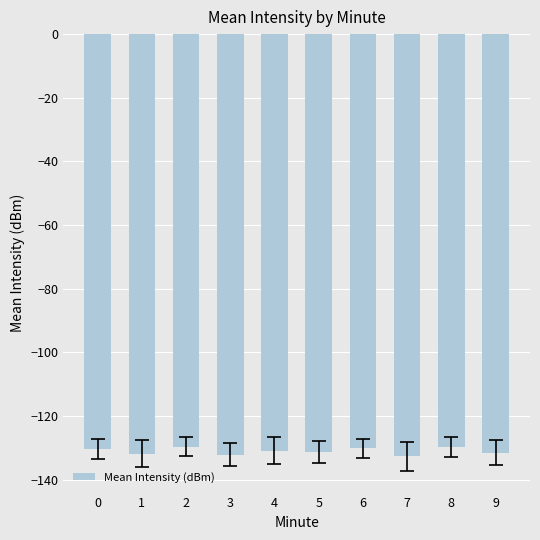

What is the sum of all values?

-1310.8